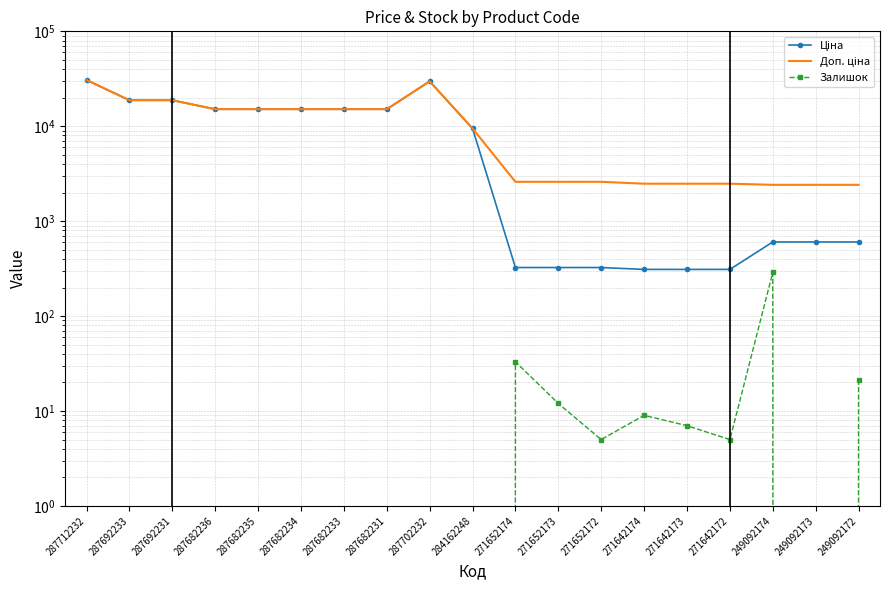

What is the difference between the Доп. ціна values at 271652173 and 249092172?

183.5